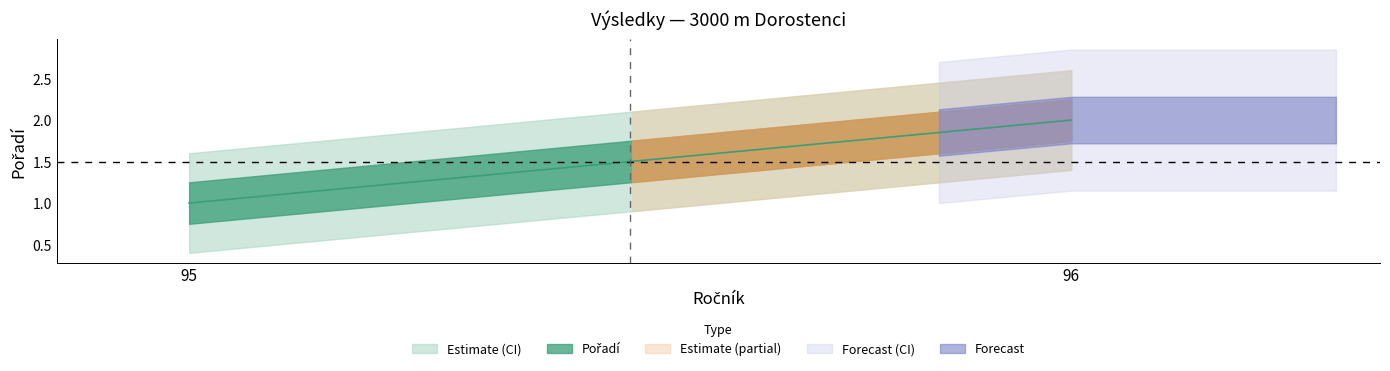

What is the value of the 1st point from the left?

1